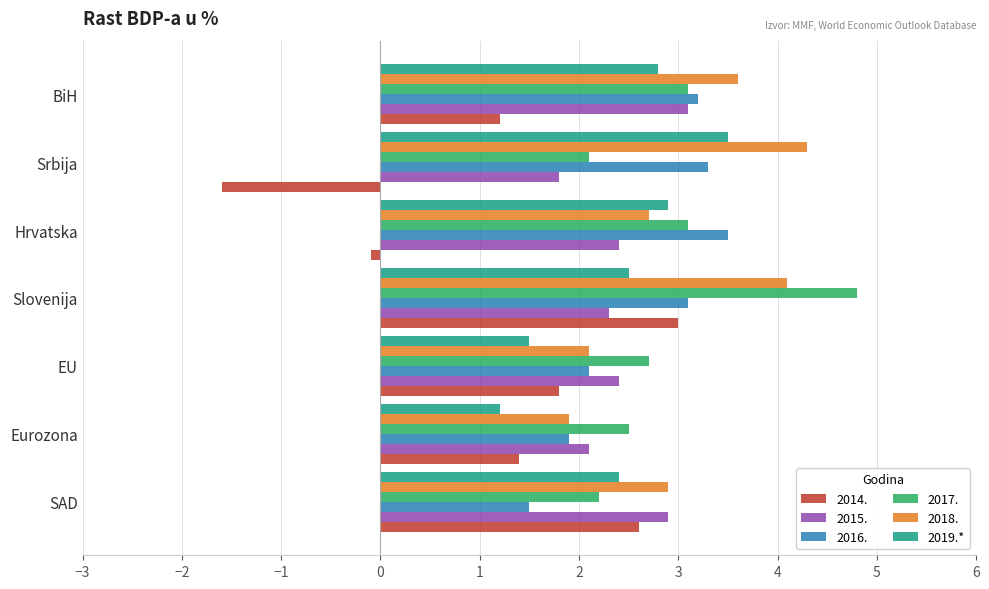

What value does the 2014. series have at Slovenija?

3.0